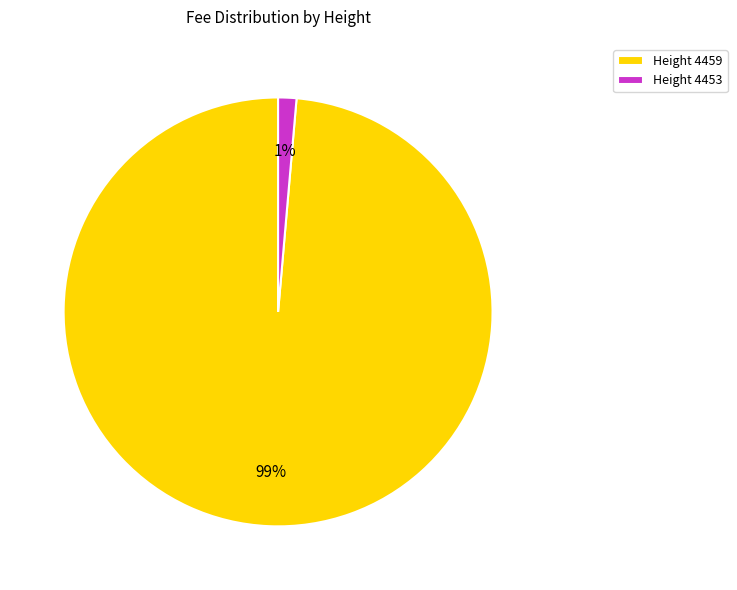

Which category has the smallest portion of the pie?

Height 4453